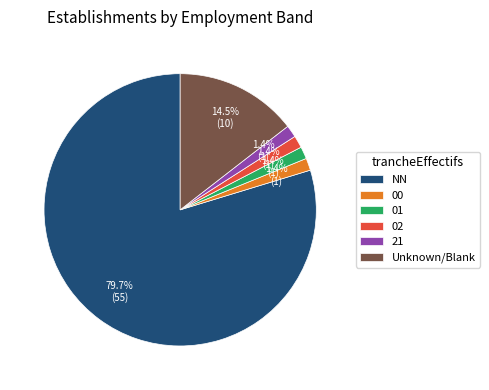

Combined, do 21 and 01 account for over 50%?

No